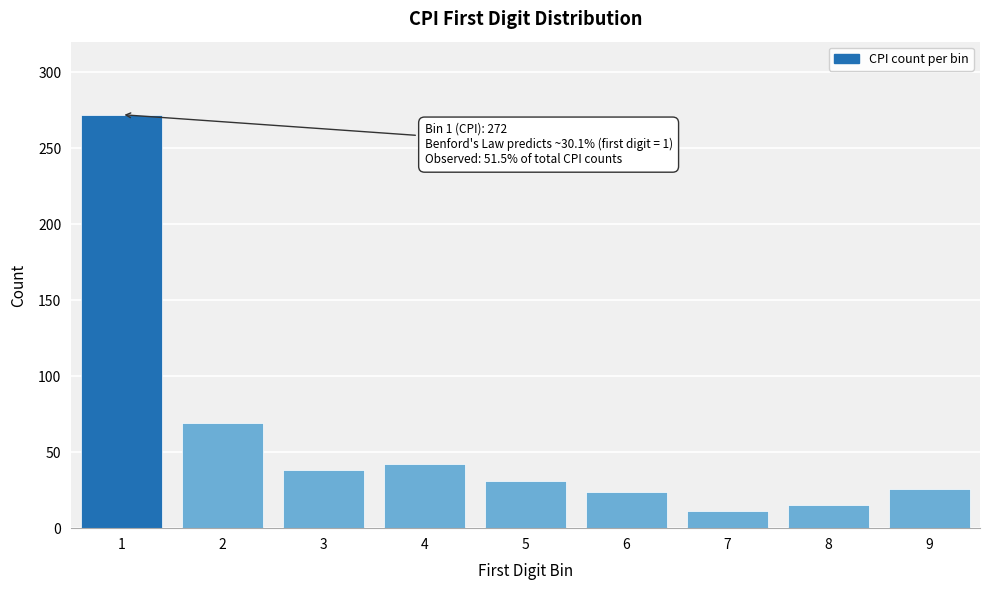

Reading left to right, transcribe all the data shown in this chart.

272	69	38	42	31	24	11	15	26